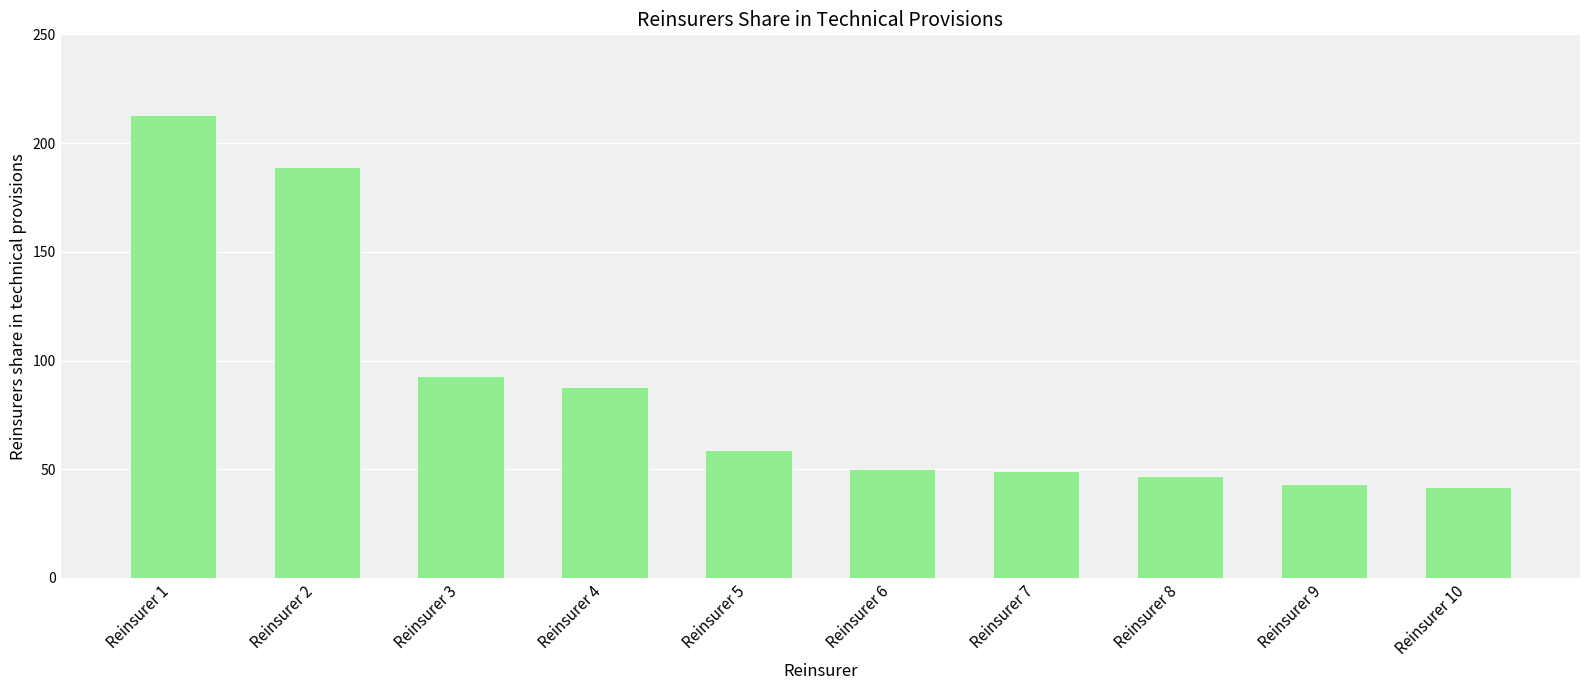

What is the value of the 4th bar from the left?

88